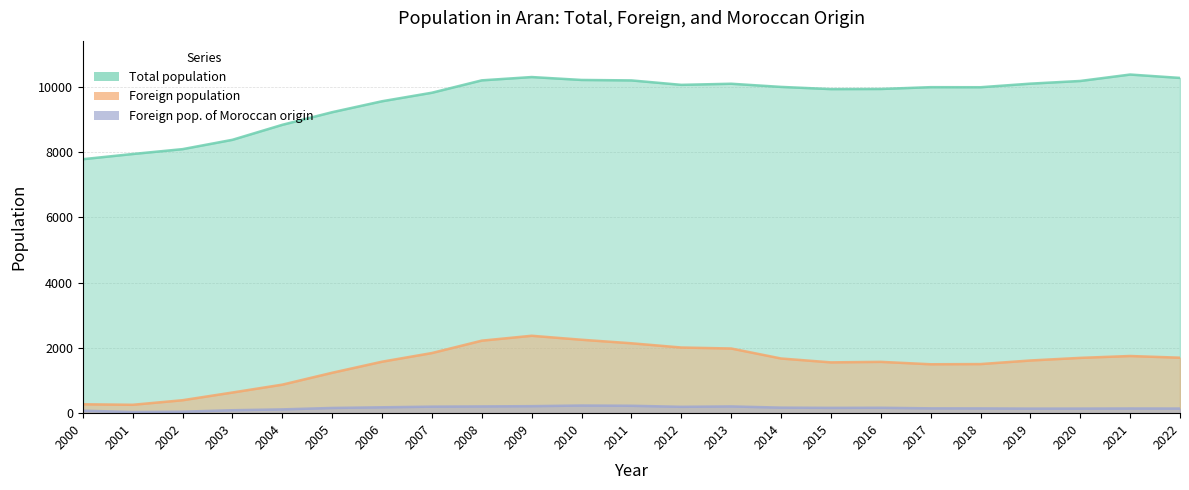

Which has a higher value, 2000 or 2022?

2022